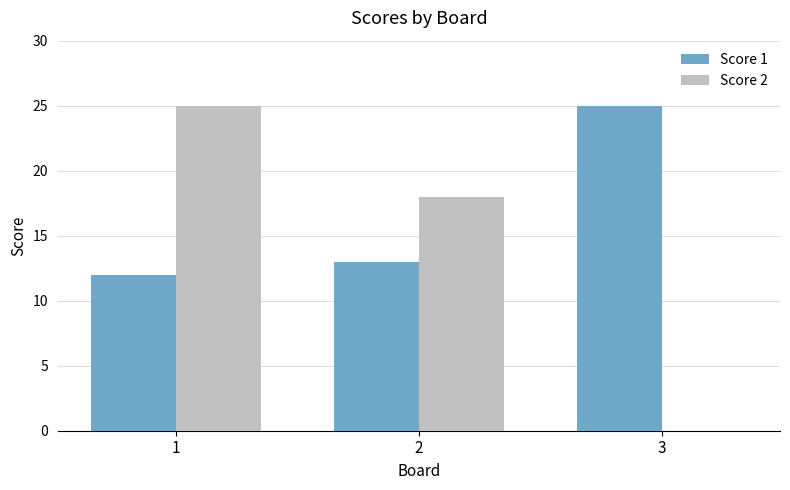

What is the sum of all Score 1 values?

50